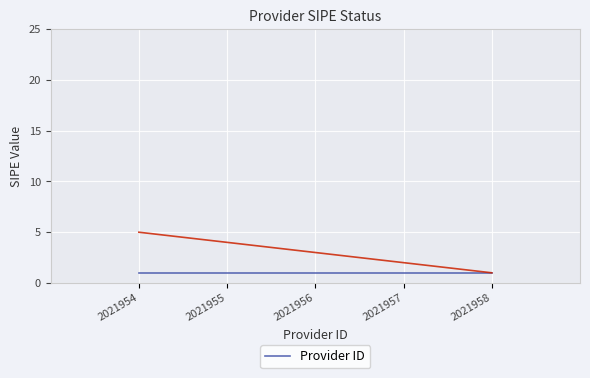

How many values are below 3?

2